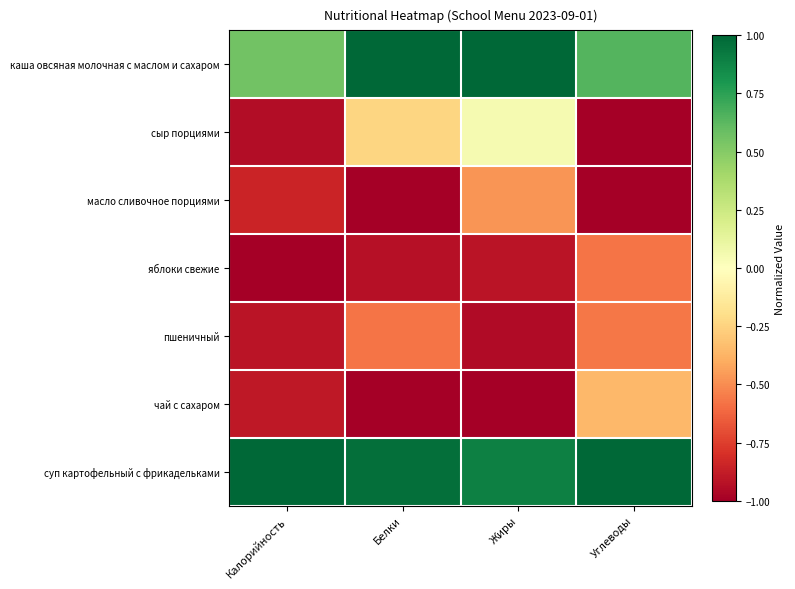

Reading right to left, transcribe all the data shown in this chart.

каша овсяная молочная с маслом и сахаром: Углеводы=0.6	Жиры=1.0	Белки=1.0	Калорийность=0.6
сыр порциями: Углеводы=-1.0	Жиры=0.0	Белки=-0.2	Калорийность=-0.9
масло сливочное порциями: Углеводы=-1.0	Жиры=-0.5	Белки=-1.0	Калорийность=-0.8
яблоки свежие: Углеводы=-0.6	Жиры=-0.9	Белки=-0.9	Калорийность=-1.0
пшеничный: Углеводы=-0.6	Жиры=-0.9	Белки=-0.6	Калорийность=-0.9
чай с сахаром: Углеводы=-0.4	Жиры=-1.0	Белки=-1.0	Калорийность=-0.9
суп картофельный с фрикадельками: Углеводы=1.0	Жиры=0.9	Белки=1.0	Калорийность=1.0